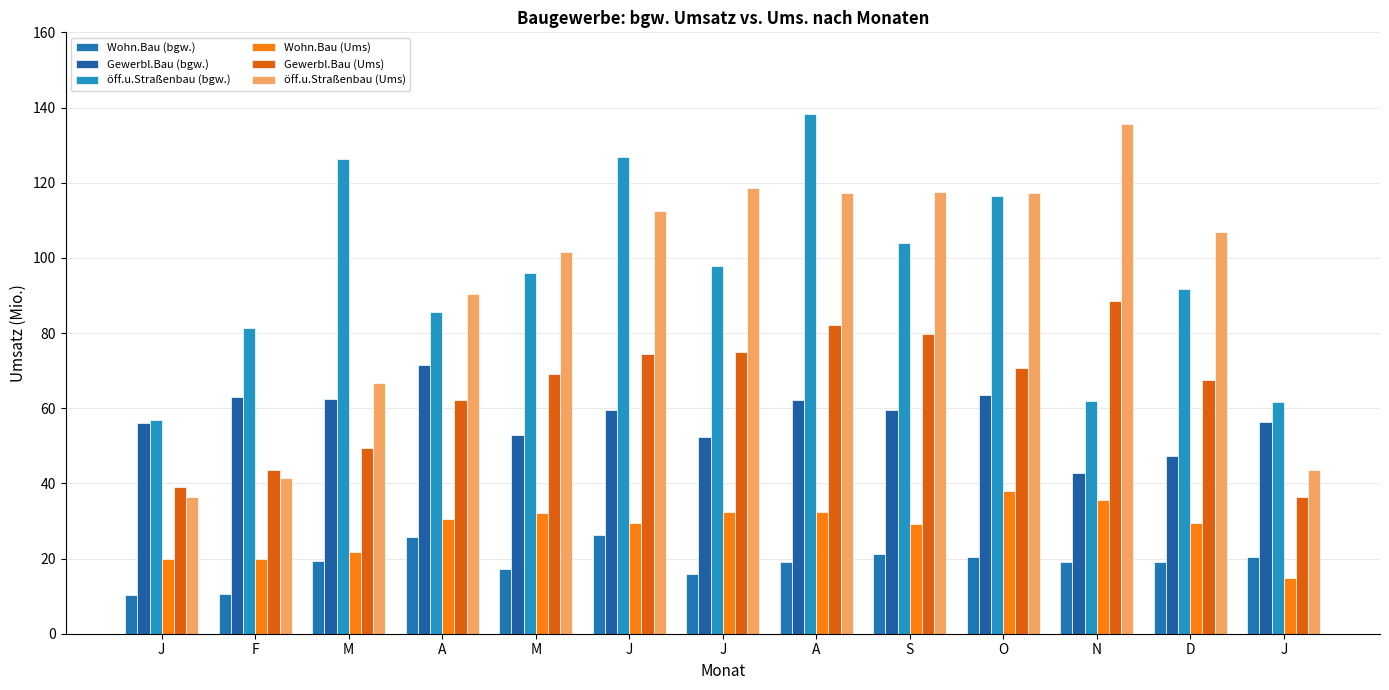

What is the difference between the Wohn.Bau (Ums) values at J and J?

12.3